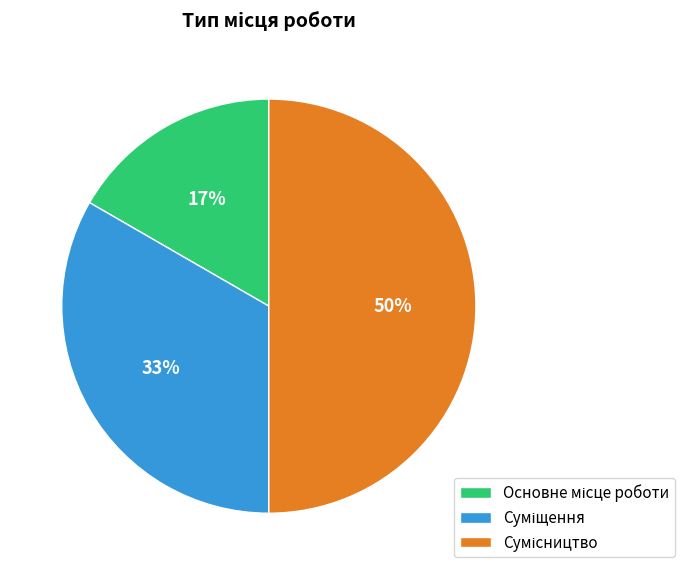

To the nearest percent, what is the average slice percentage?

33%